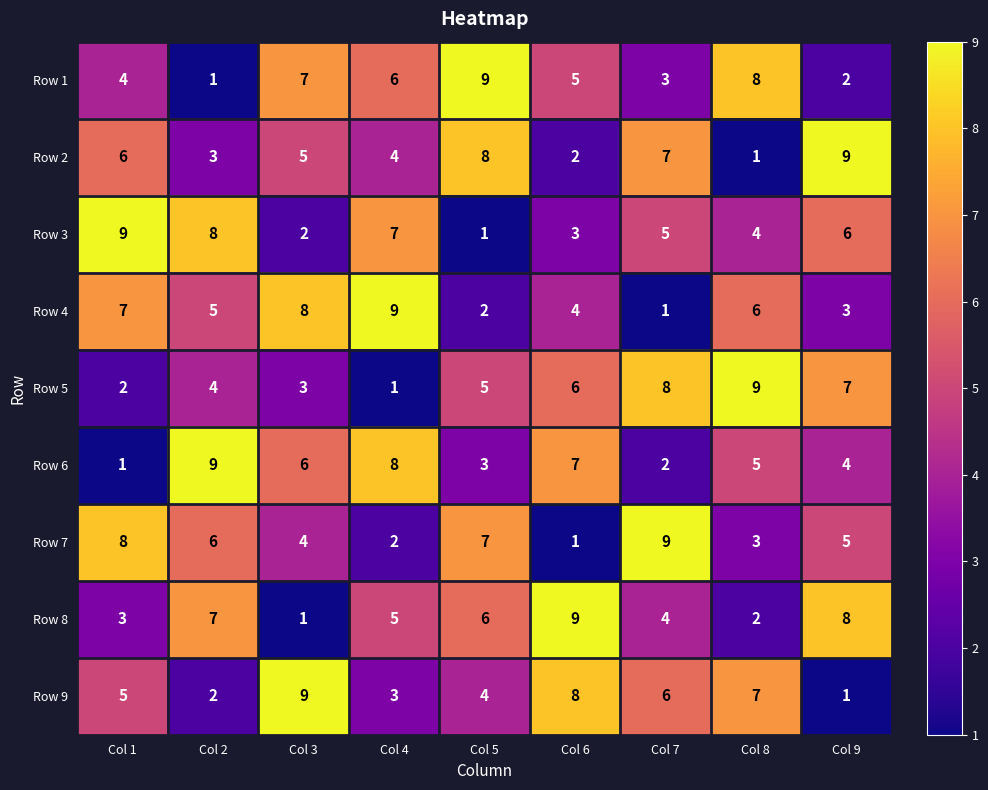

Is it true that Row 1 equals 3 at Col 5?

False